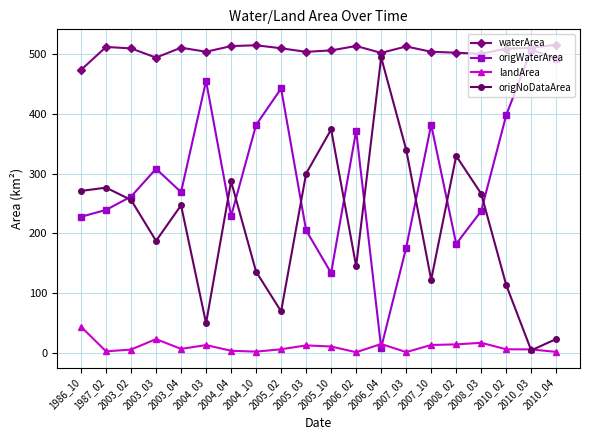

True or false: waterArea and landArea cross at least once.

False